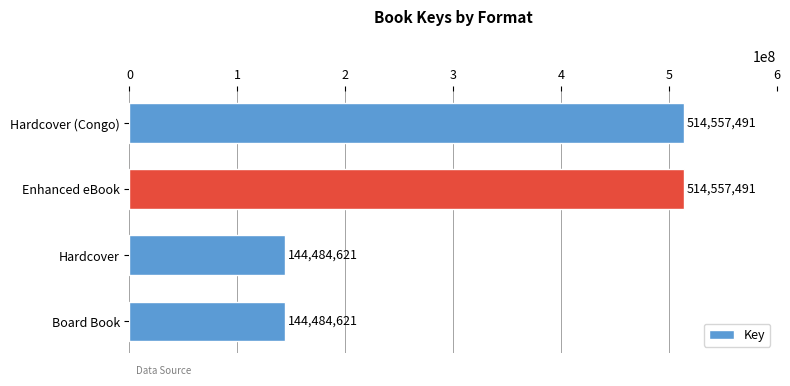

What is the approximate value at Hardcover?

144484621